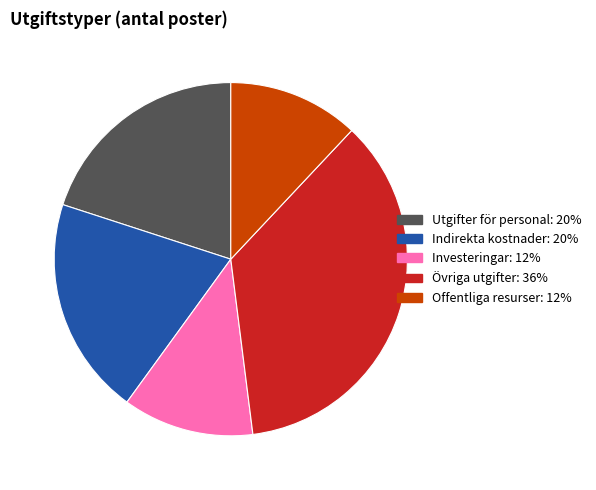

How many segments does this pie chart have?

5